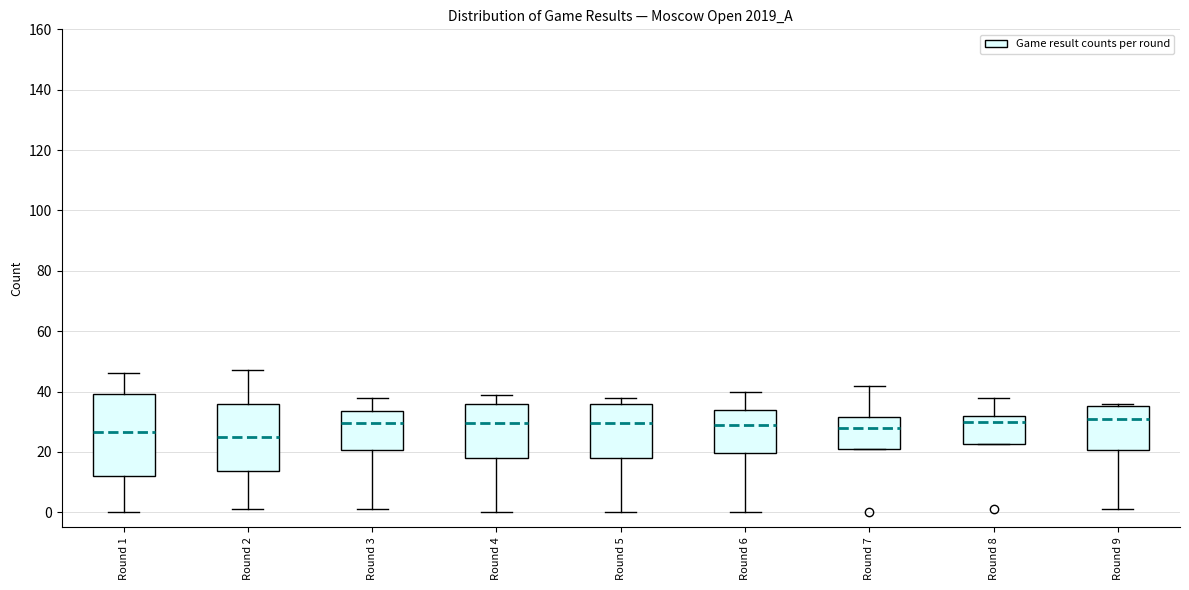

Reading left to right, read every box against the y-axis: the position of its median line, the range the box covers, and the ends of its whiskers. The values are not printed on the chart, so give them approximately, as read against the axis.

Round 1: median 26, box 12 to 40, whiskers 0 to 46
Round 2: median 26, box 14 to 36, whiskers 2 to 48
Round 3: median 30, box 20 to 34, whiskers 2 to 38
Round 4: median 30, box 18 to 36, whiskers 0 to 40
Round 5: median 30, box 18 to 36, whiskers 0 to 38
Round 6: median 30, box 20 to 34, whiskers 0 to 40
Round 7: median 28, box 22 to 32, whiskers 22 to 42
Round 8: median 30, box 22 to 32, whiskers 22 to 38
Round 9: median 32, box 20 to 36, whiskers 2 to 36 (just above the box's upper edge)